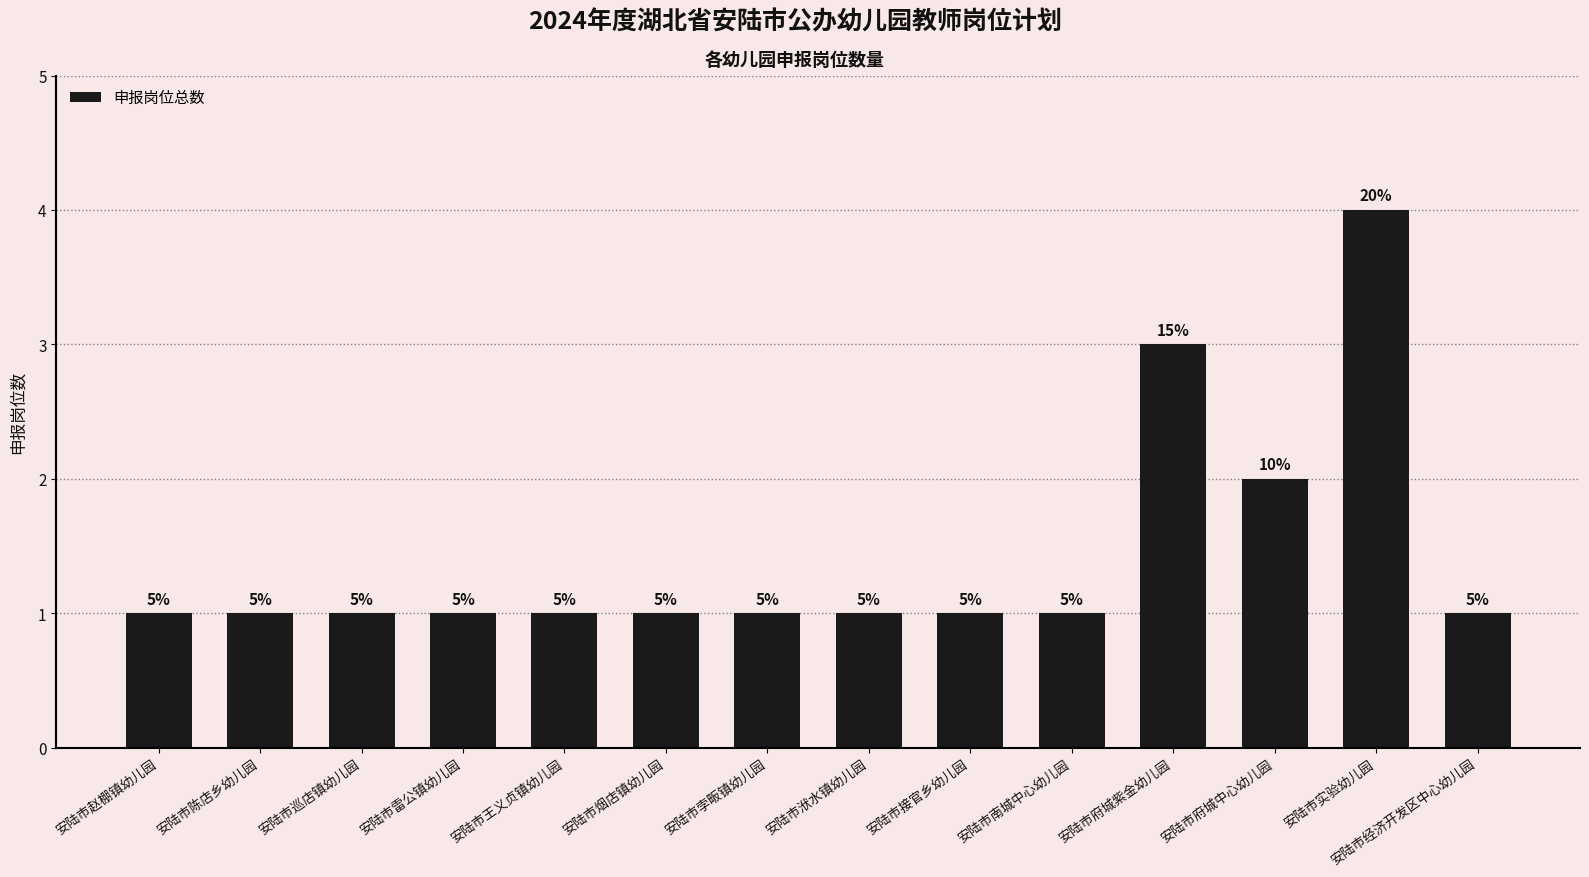

How many bars are there in total?

14